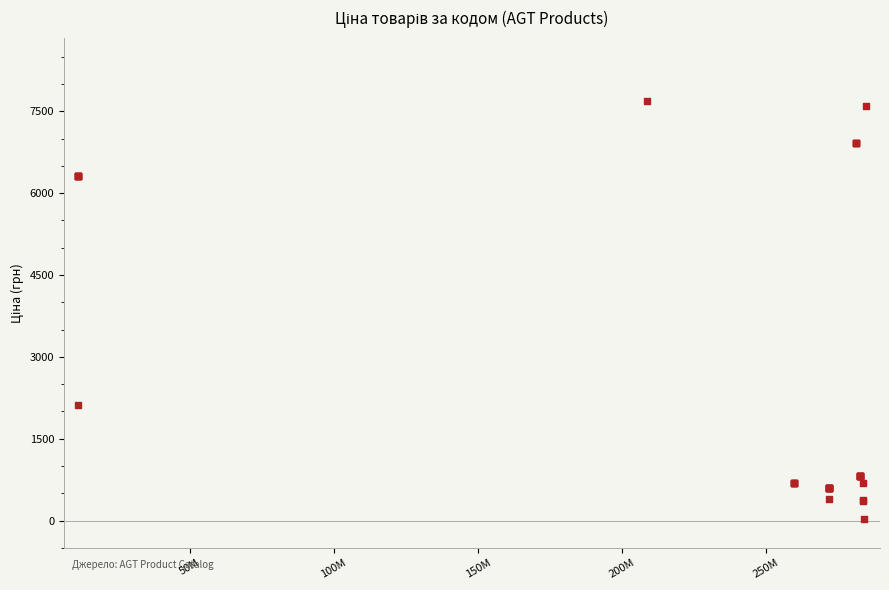

What Y value in the scatter plot is closest to 3862?

2108.4